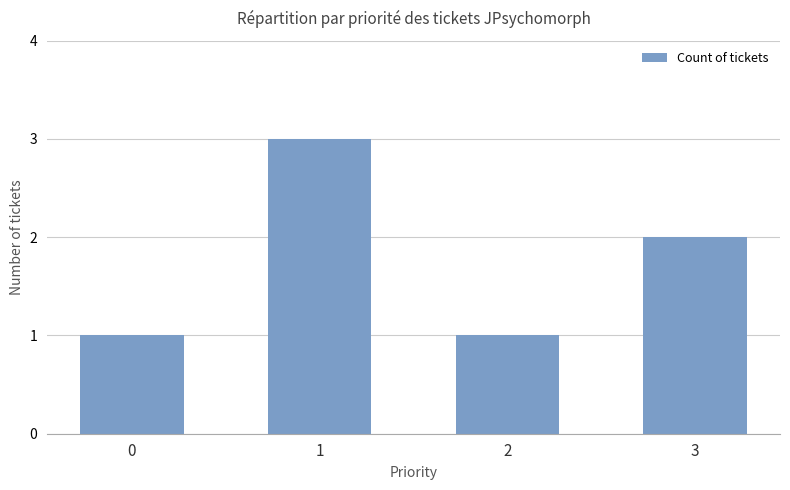

The value at 0 is 2. True or false?

False